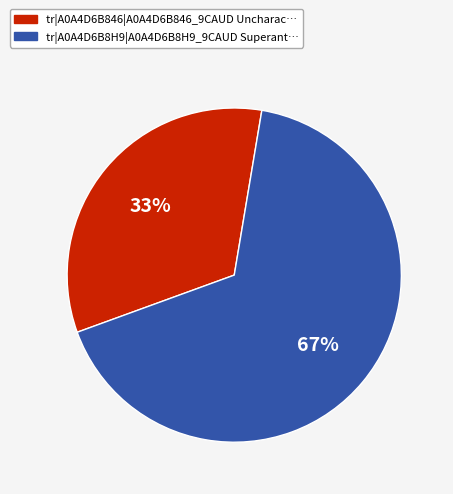

To the nearest percent, what is the difference between the tr|A0A4D6B8H9|A0A4D6B8H9_9CAUD and tr|A0A4D6B846|A0A4D6B846_9CAUD slice percentages?

34%